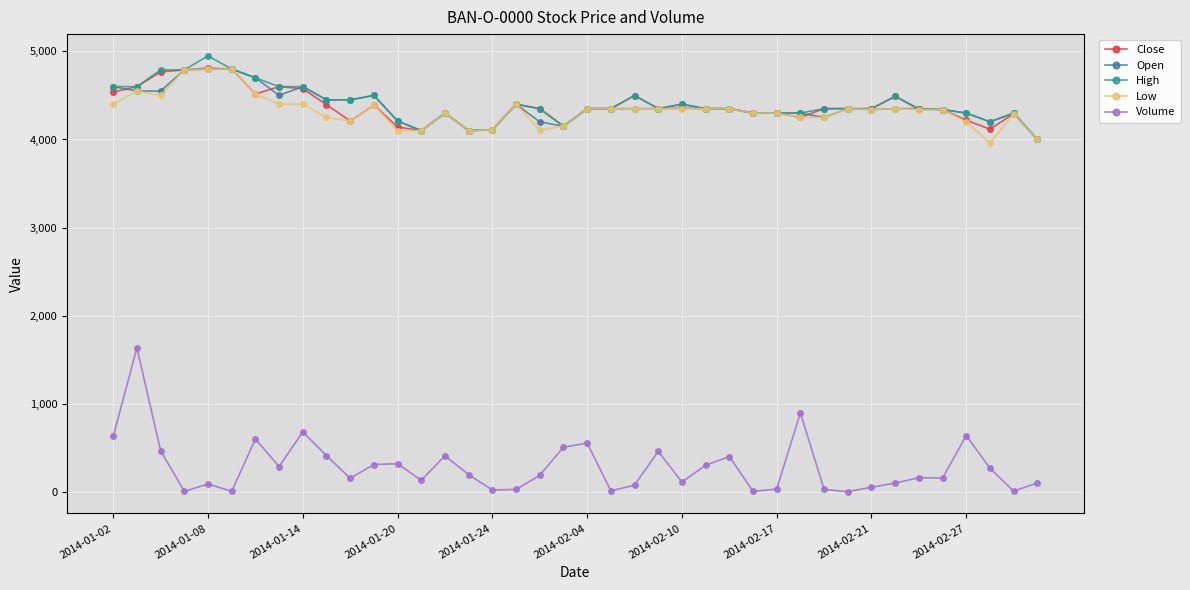

Which series has the widest spread of values?

Volume